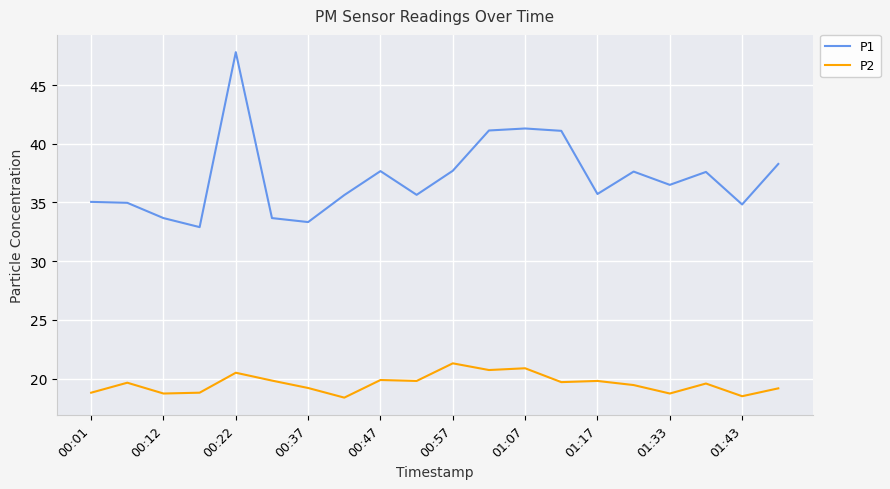

Does the chart have visible grid lines?

Yes